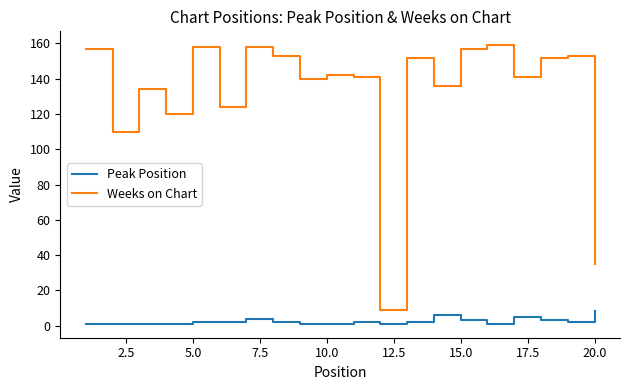

In Weeks on Chart, how many points are higher than both neighbors (excluding endpoints)?

7